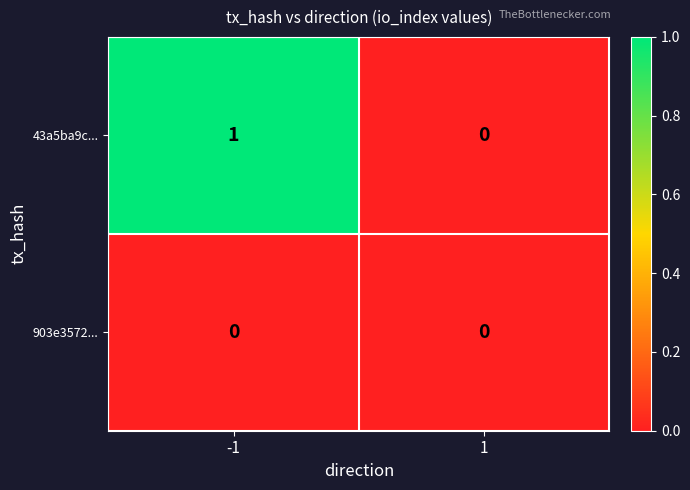

Which series changed the most between -1 and 1?

43a5ba9c...